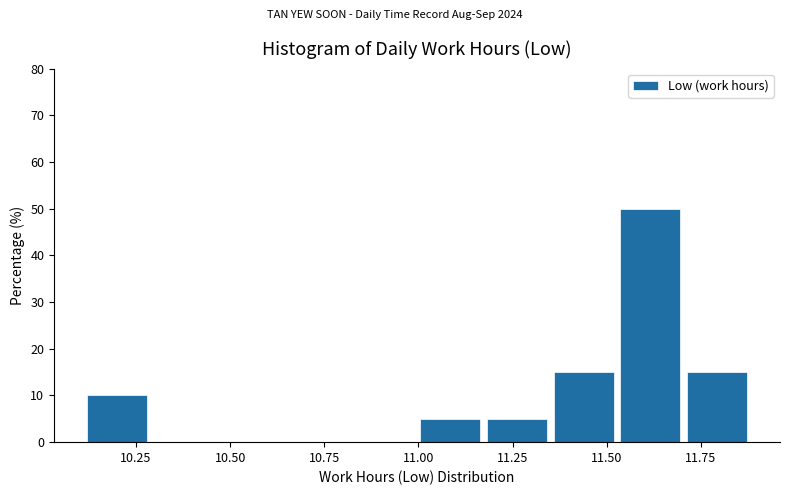

Around what value on the x-axis is the tallest bar? Give the approximate position of its centre, as read against the axis.

11.60